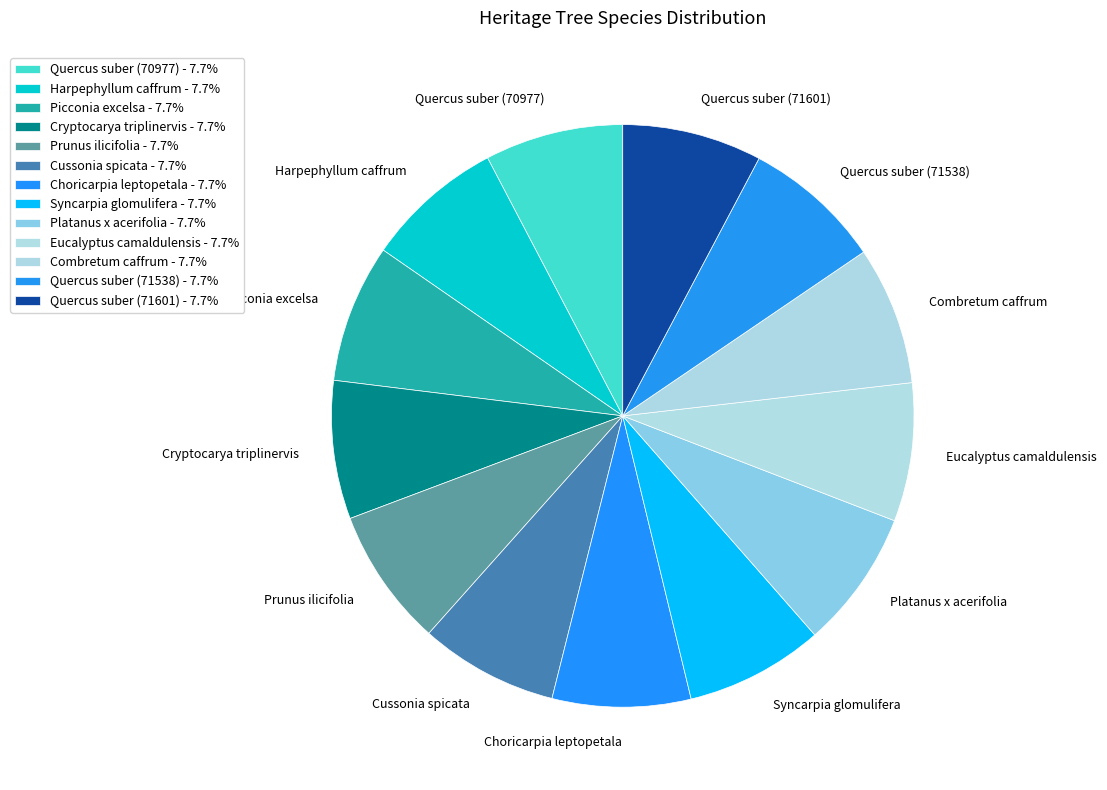

Do Quercus suber (71538) and Combretum caffrum together represent more than half of the pie?

No